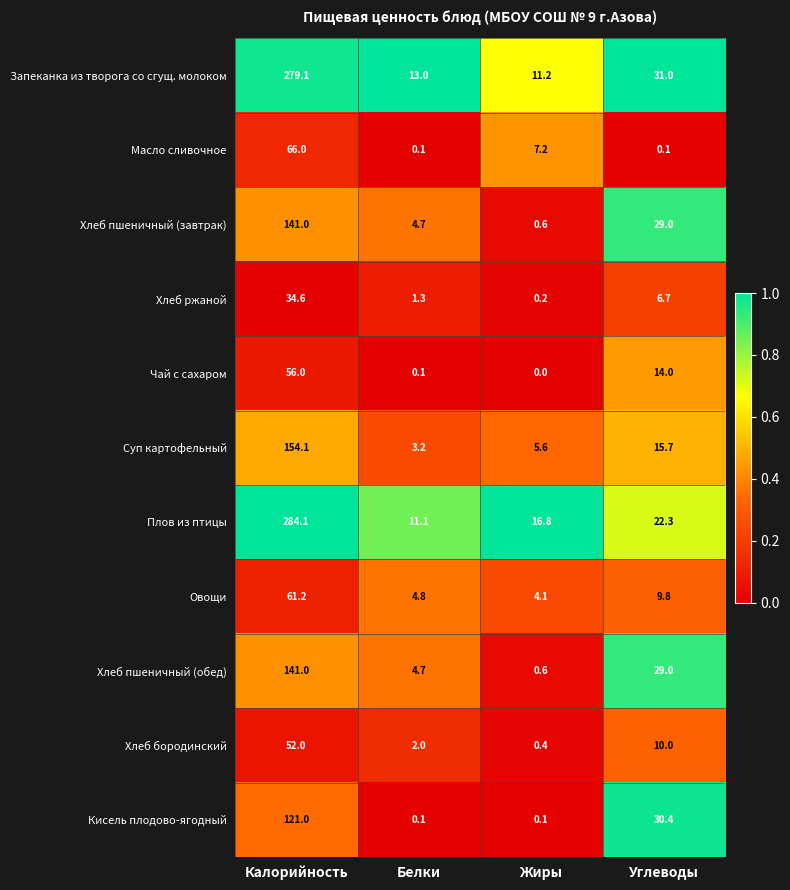

How many data points in Хлеб ржаной are above 6?

2